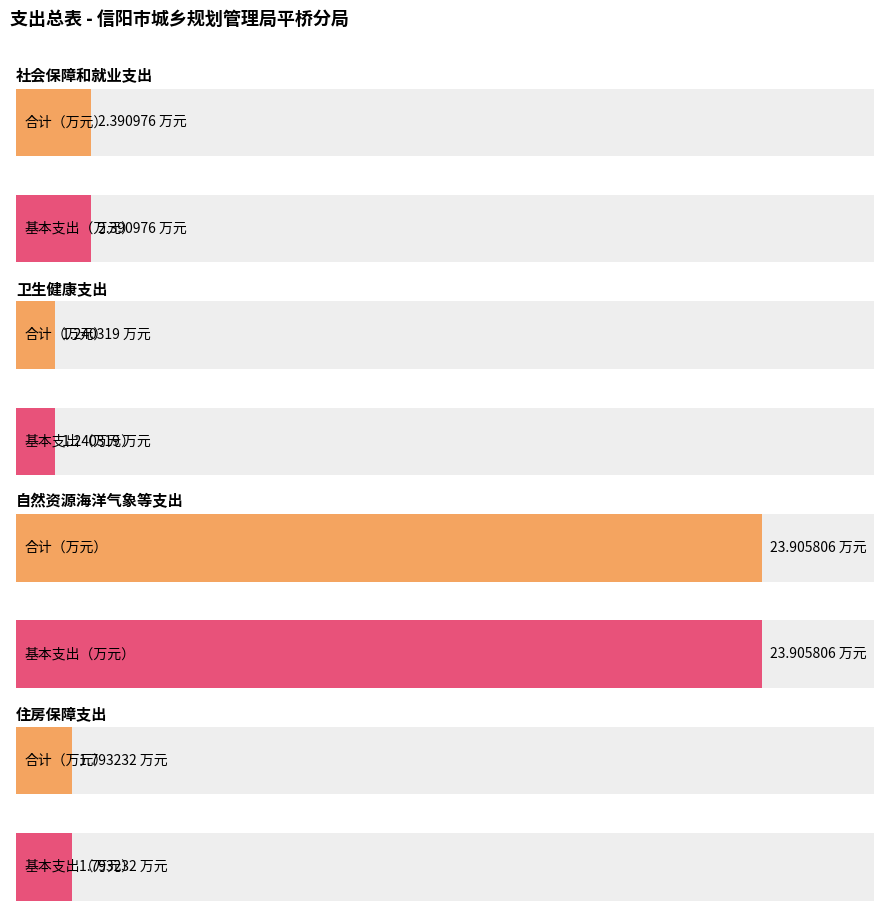

What is the label of the 1st bar from the right?

住房保障支出